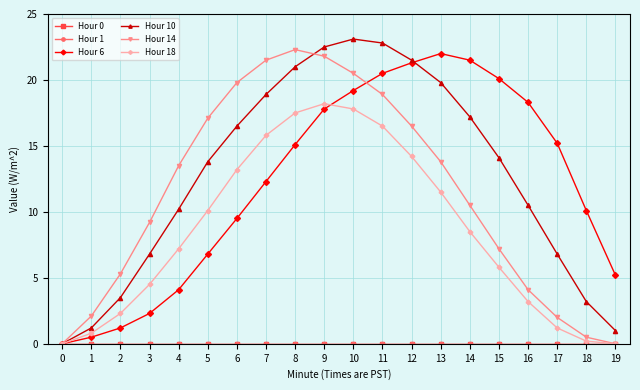

True or false: Hour 0 has more than 2 points higher than both neighbors.

False